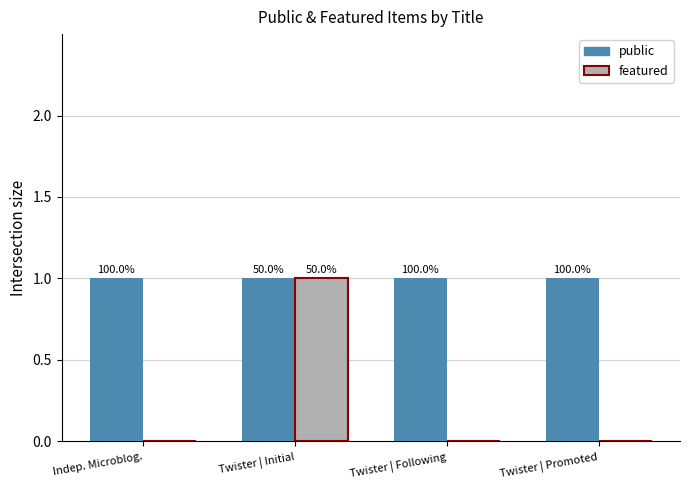

Between Twister | Initial and Twister | Following, which series saw the biggest shift?

featured